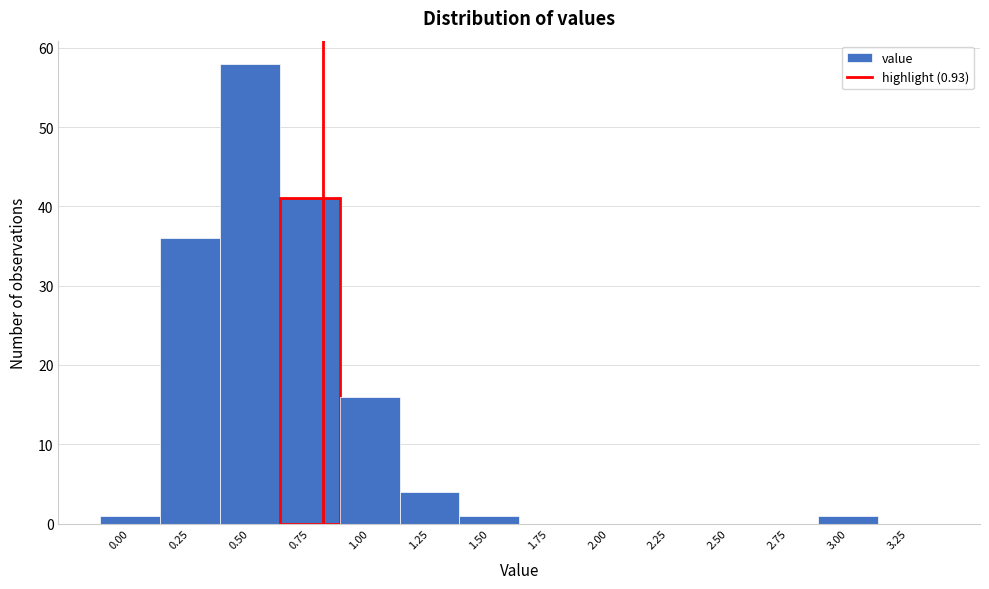

Reading left to right, what are all the values shown in this chart?

0.00=1	0.25=36	0.50=58	0.75=41	1.00=16	1.25=4	1.50=1	1.75=0	2.00=0	2.25=0	2.50=0	2.75=0	3.00=1	3.25=0